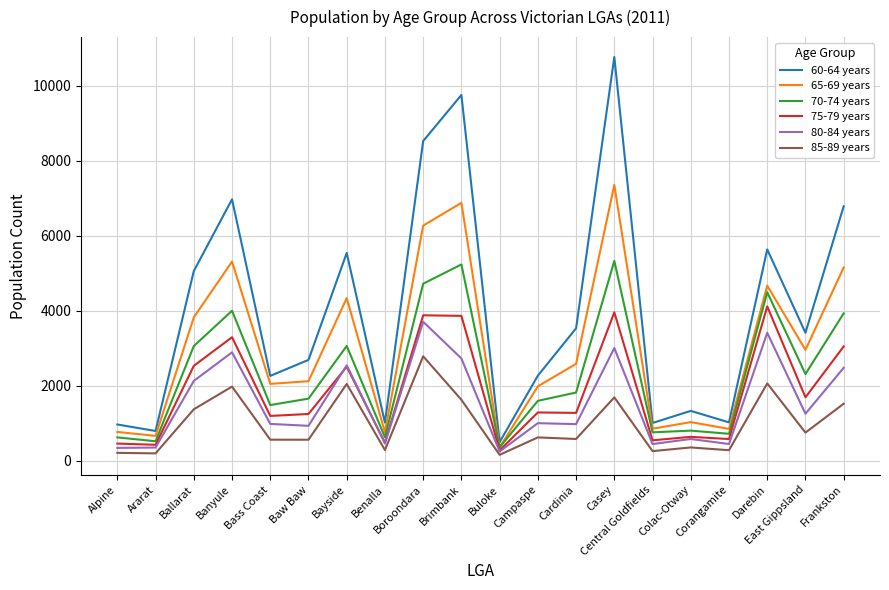

Is it true that 85-89 years equals 206 at Alpine?

True